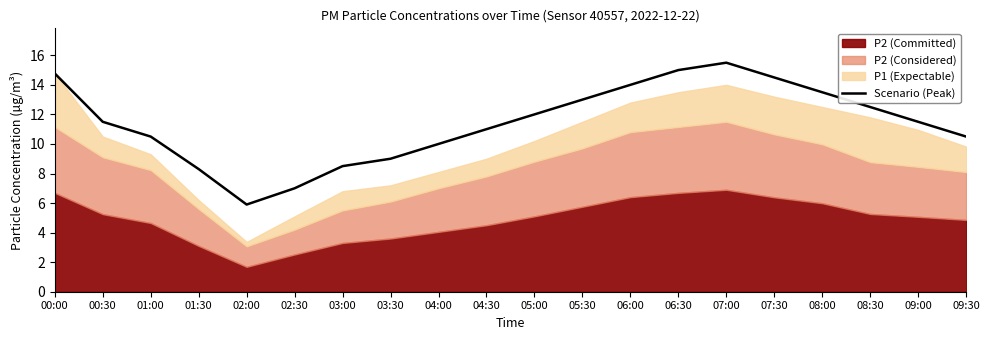

Which label corresponds to the smallest value in the chart?

02:00